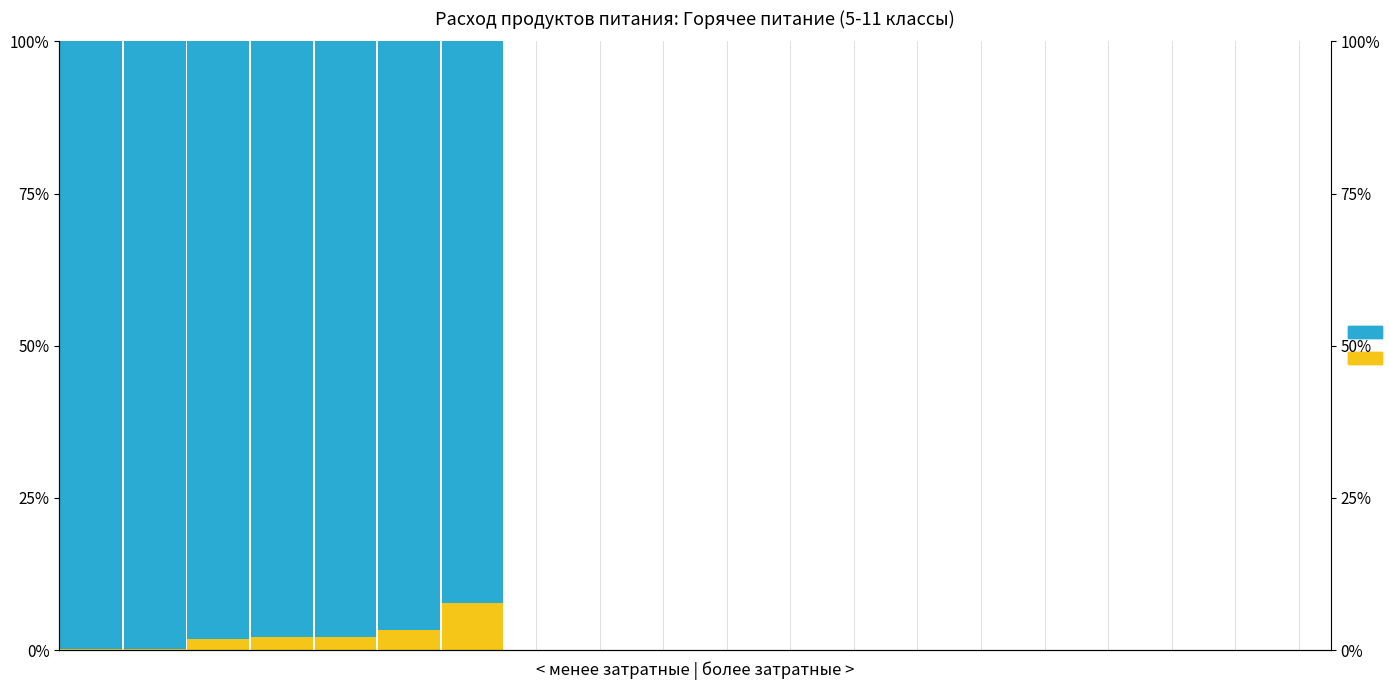

Which series has the widest spread of values?

Сумма (руб)